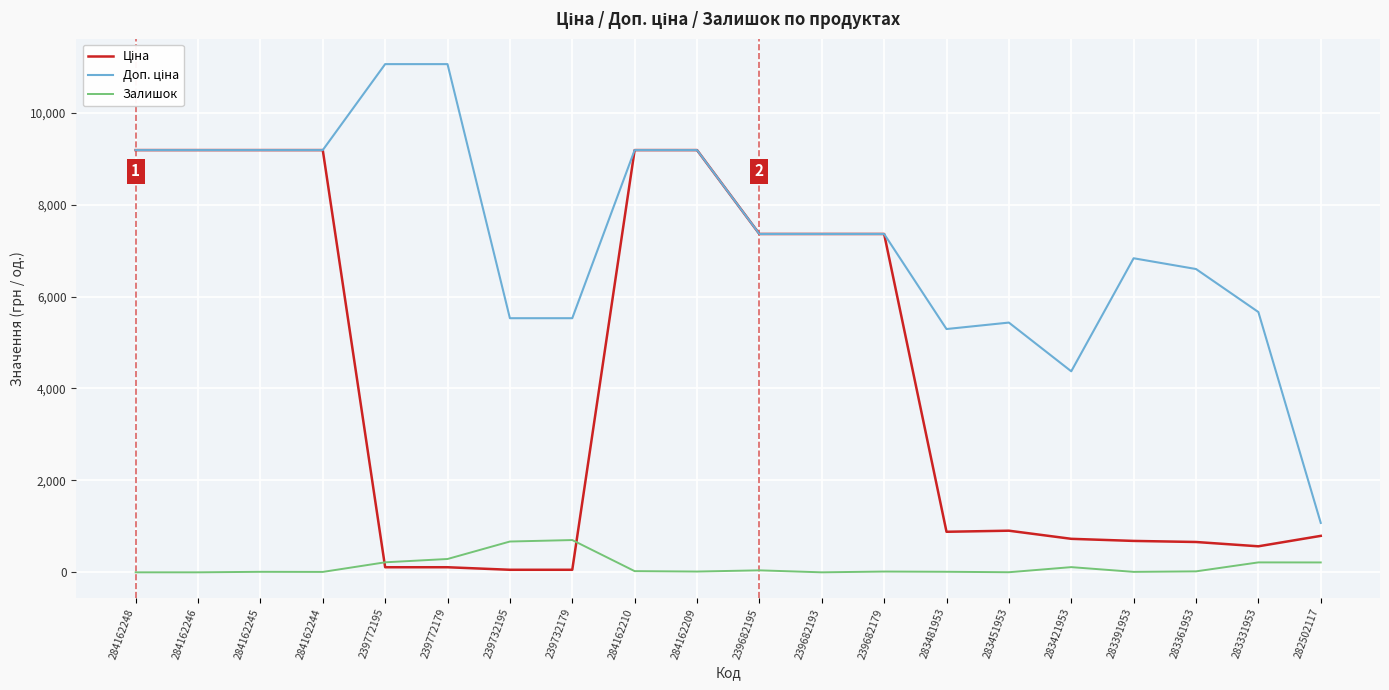

What is the spread (max minus min) of values at 284162248?

9185.1